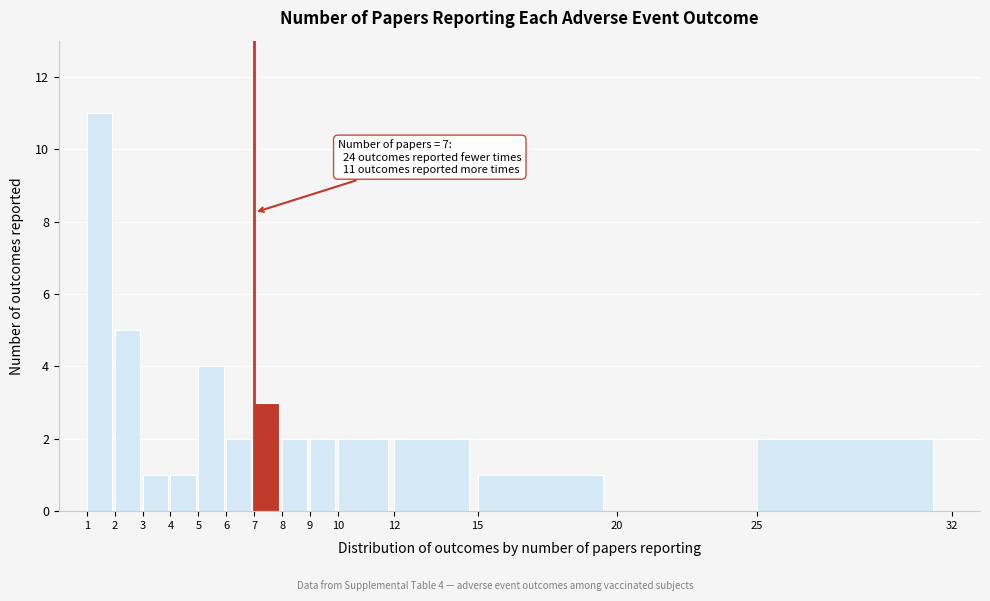

Reading right to left, list all the values displayed in this chart.

25=2	20=0	15=1	12=2	10=2	9=2	8=2	7=3	6=2	5=4	4=1	3=1	2=5	1=11